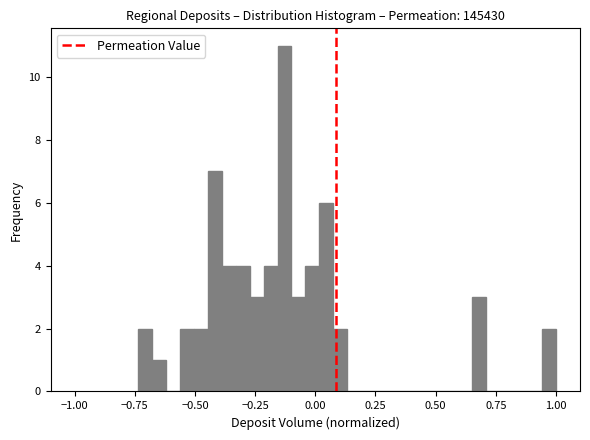

Around what value on the x-axis is the tallest bar? Give the approximate position of its centre, as read against the axis.

-0.15